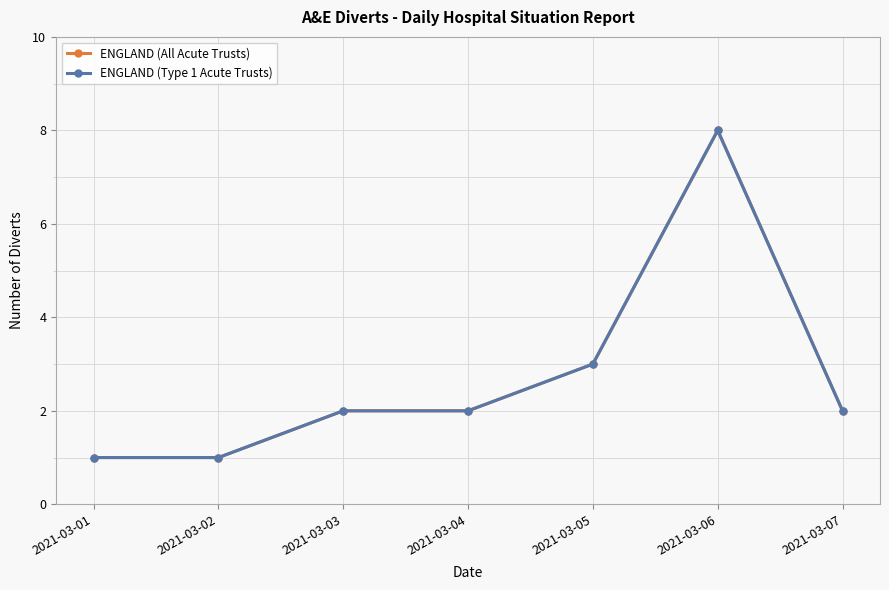

True or false: ENGLAND (All Acute Trusts) has more than 2 points higher than both neighbors.

False